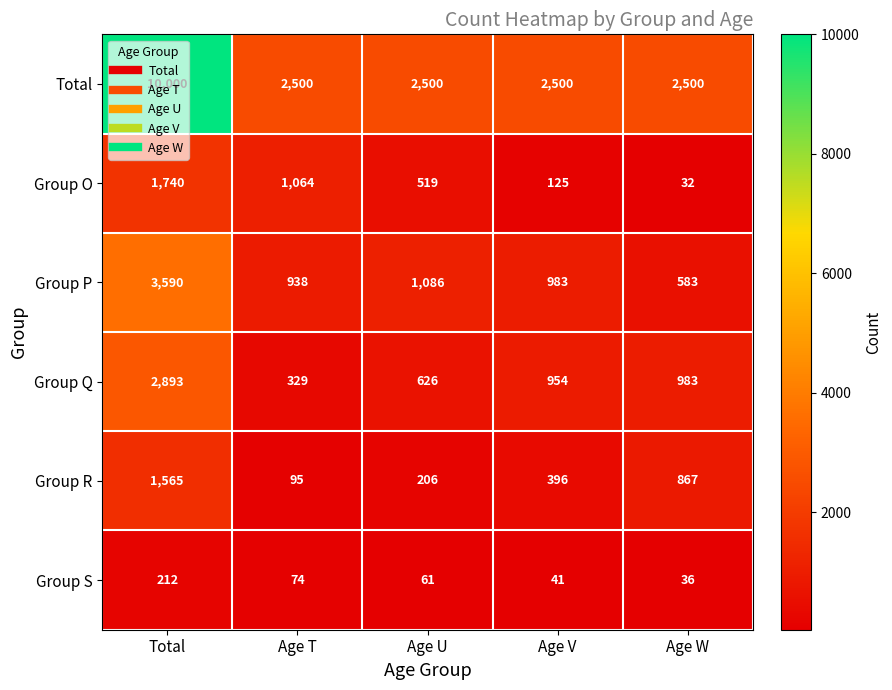

At which label is Group P closest to 2086?

Age U